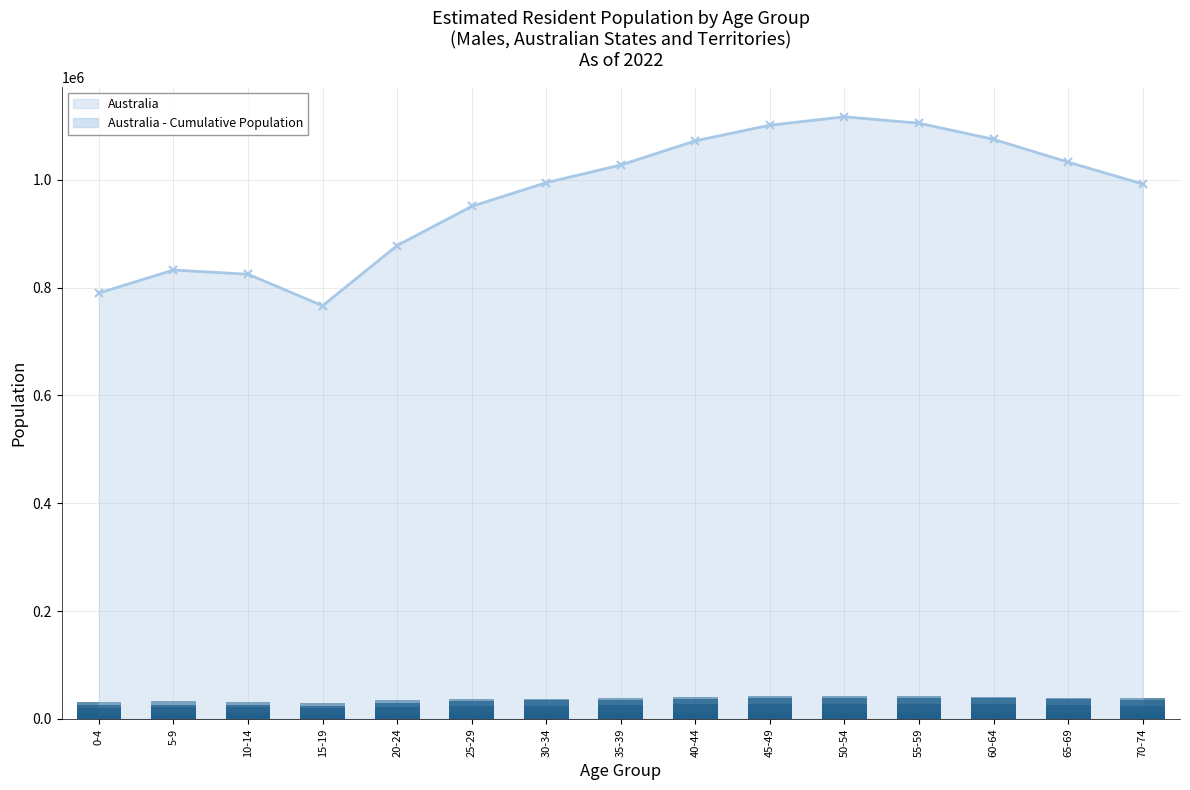

What is the value of the Australia point at the 14th from the left?

1032571